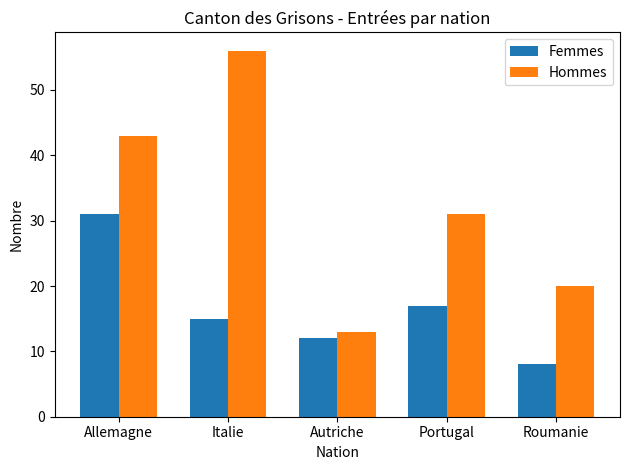

What is the minimum value for Hommes?

13